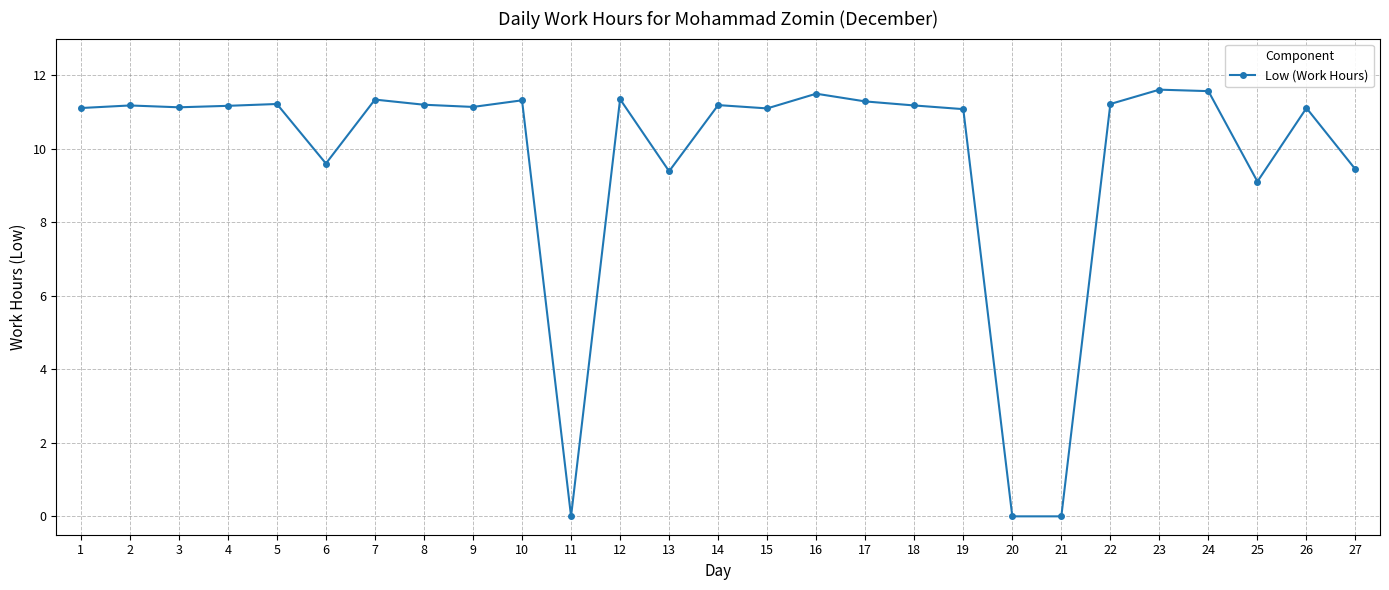

At which label is the value closest to 5?

25